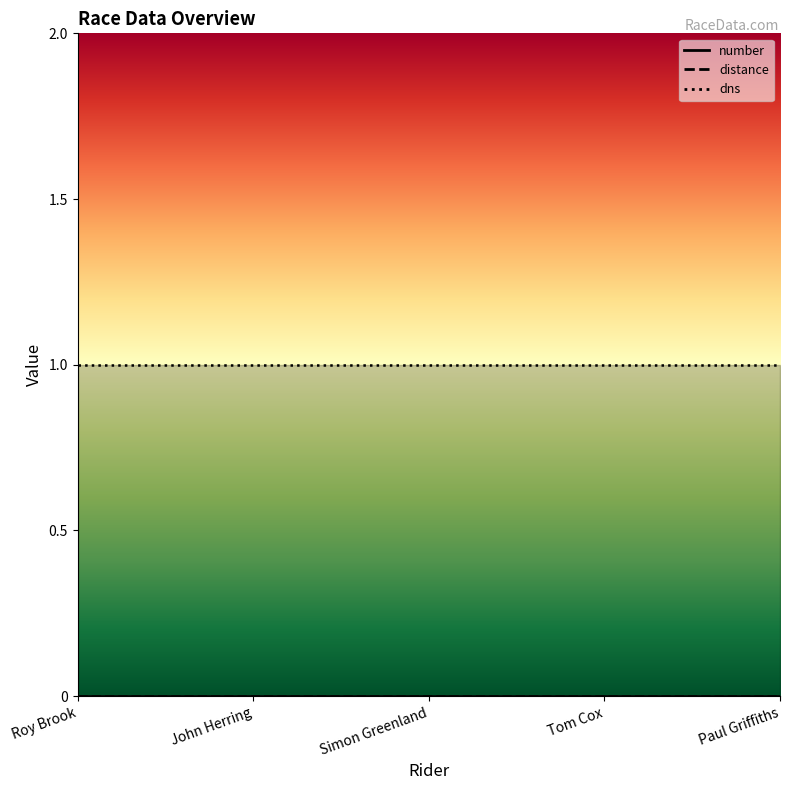

True or false: number and distance cross at least once.

False